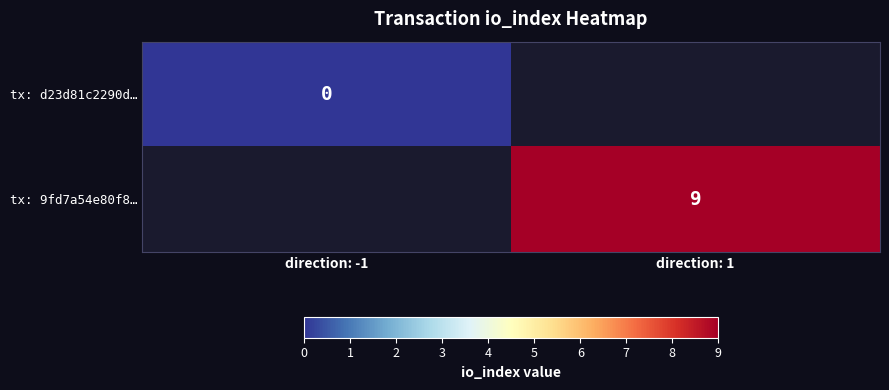

Is the value of tx: d23d81c2290d… at direction: -1 greater than the value of tx: 9fd7a54e80f8… at direction: 1?

No